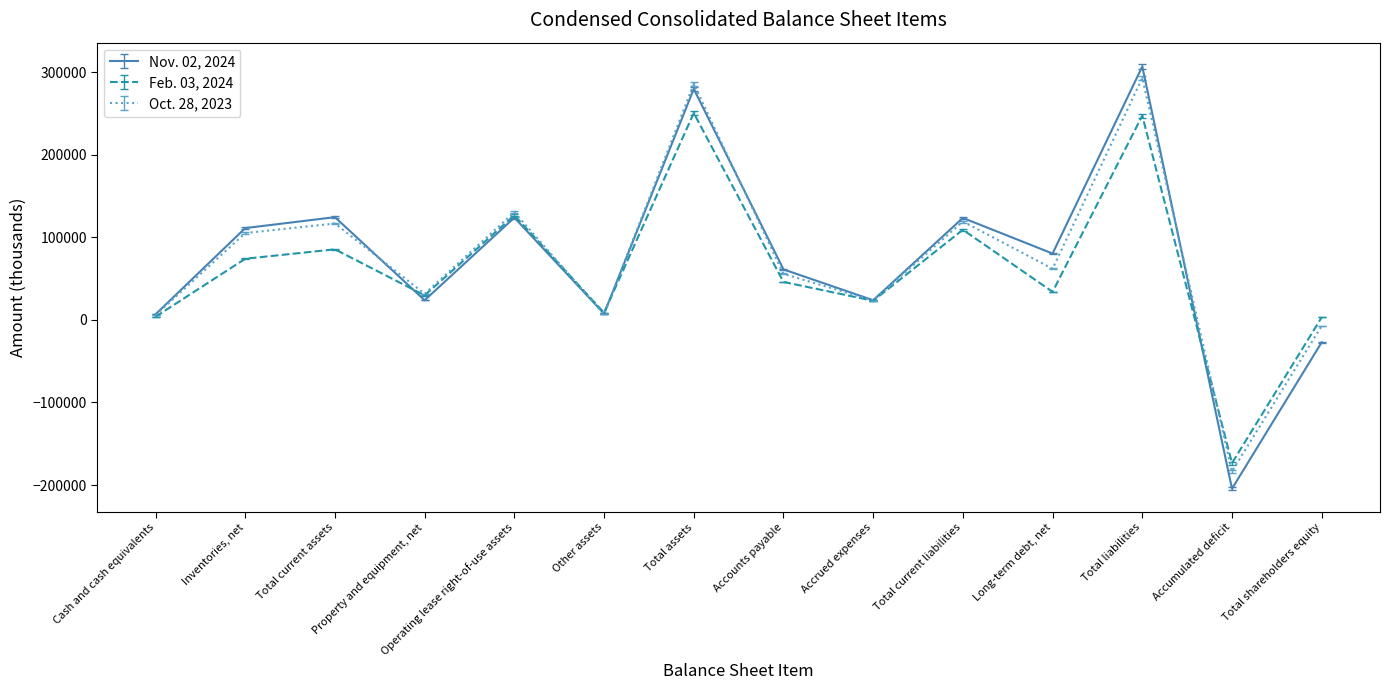

Is the value of Oct. 28, 2023 at Total current liabilities greater than the value of Nov. 02, 2024 at Cash and cash equivalents?

Yes